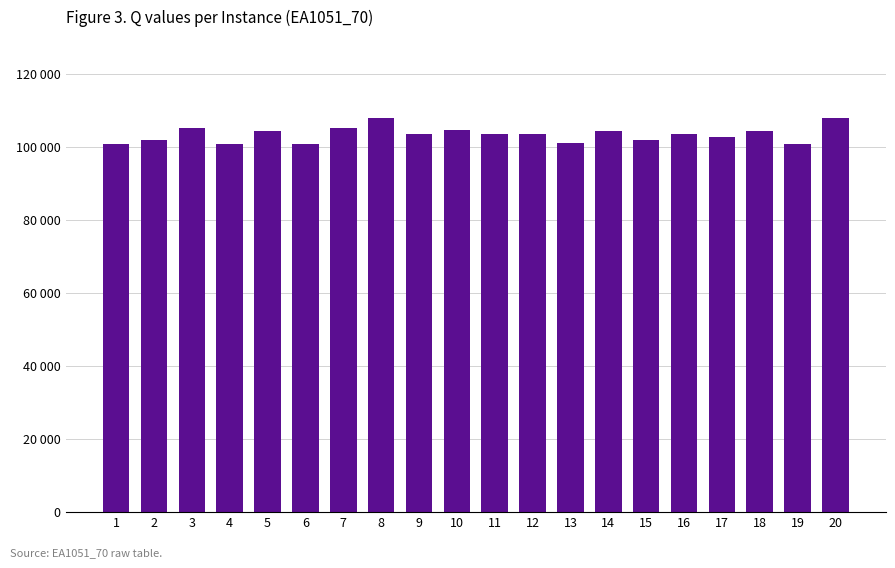

At which label does the data first exceed 103478?

3